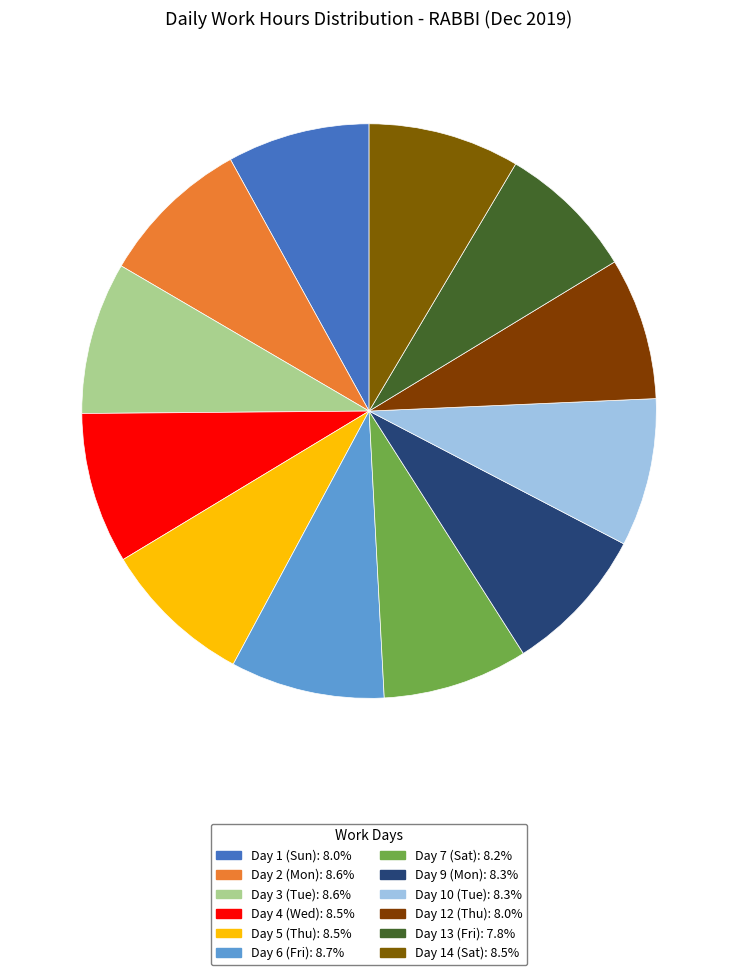

Which slice is the largest?

Day 6 (Fri)